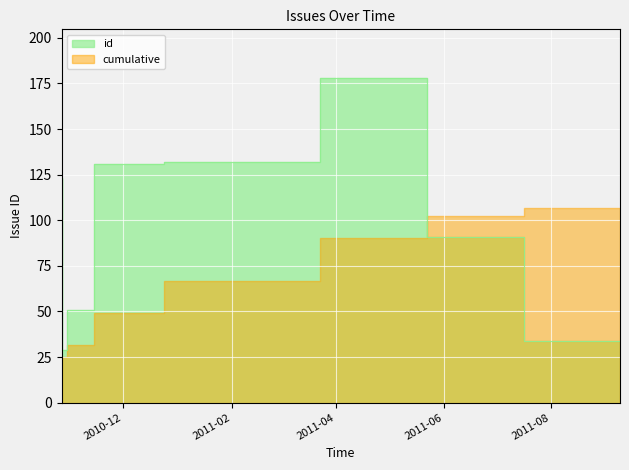

Rank the categories by value from lowest to highest.

2010-10-27 03:26:24, 2011-09-09 02:38:46, 2010-10-26 23:33:27, 2010-11-01 15:59:53, 2011-05-22 13:31:59, 2010-10-27 03:14:56, 2010-11-27 03:40:16, 2011-01-20 12:46:58, 2011-05-22 13:29:04